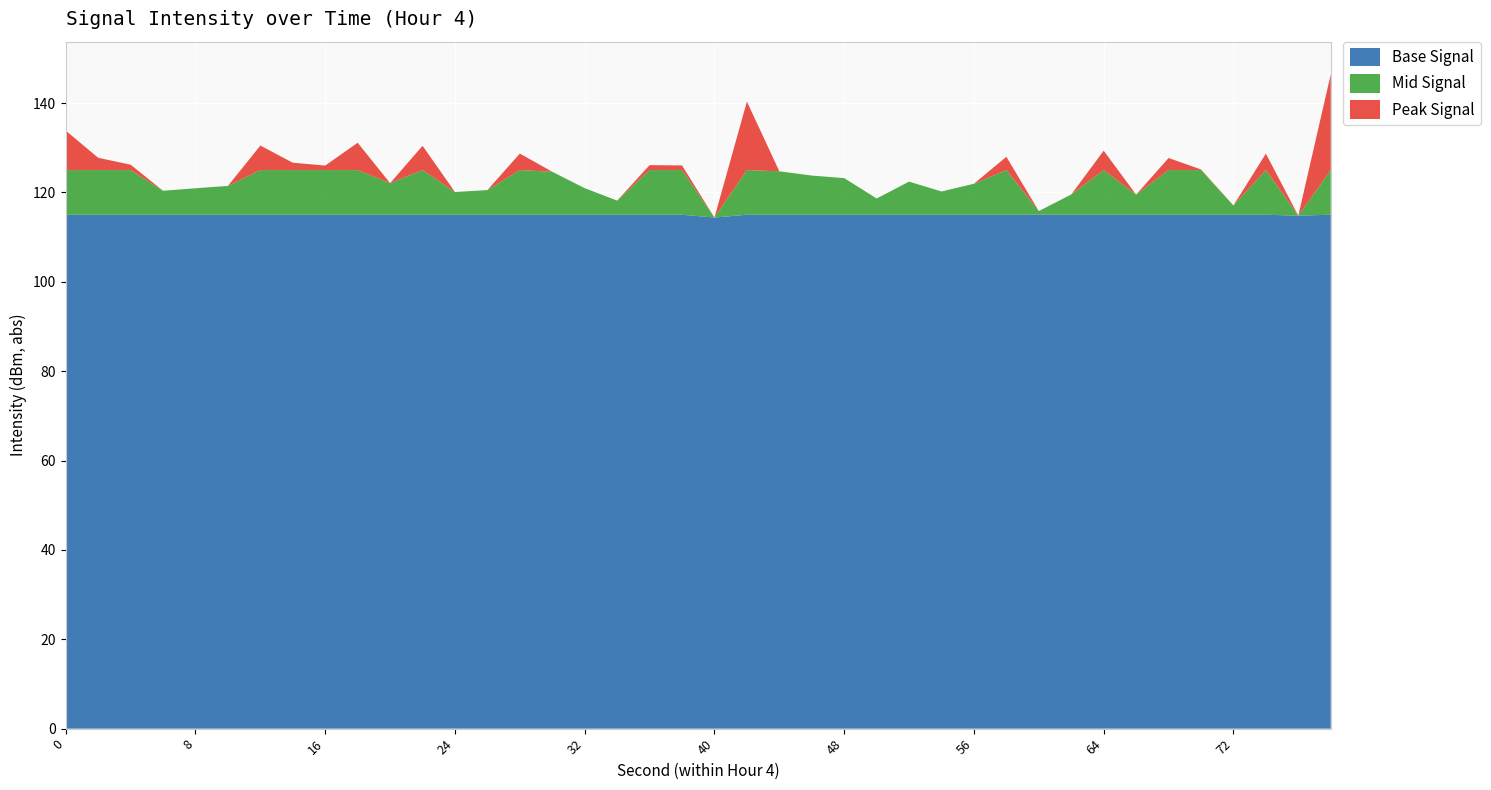

What is the total value across all series at 32?

120.9